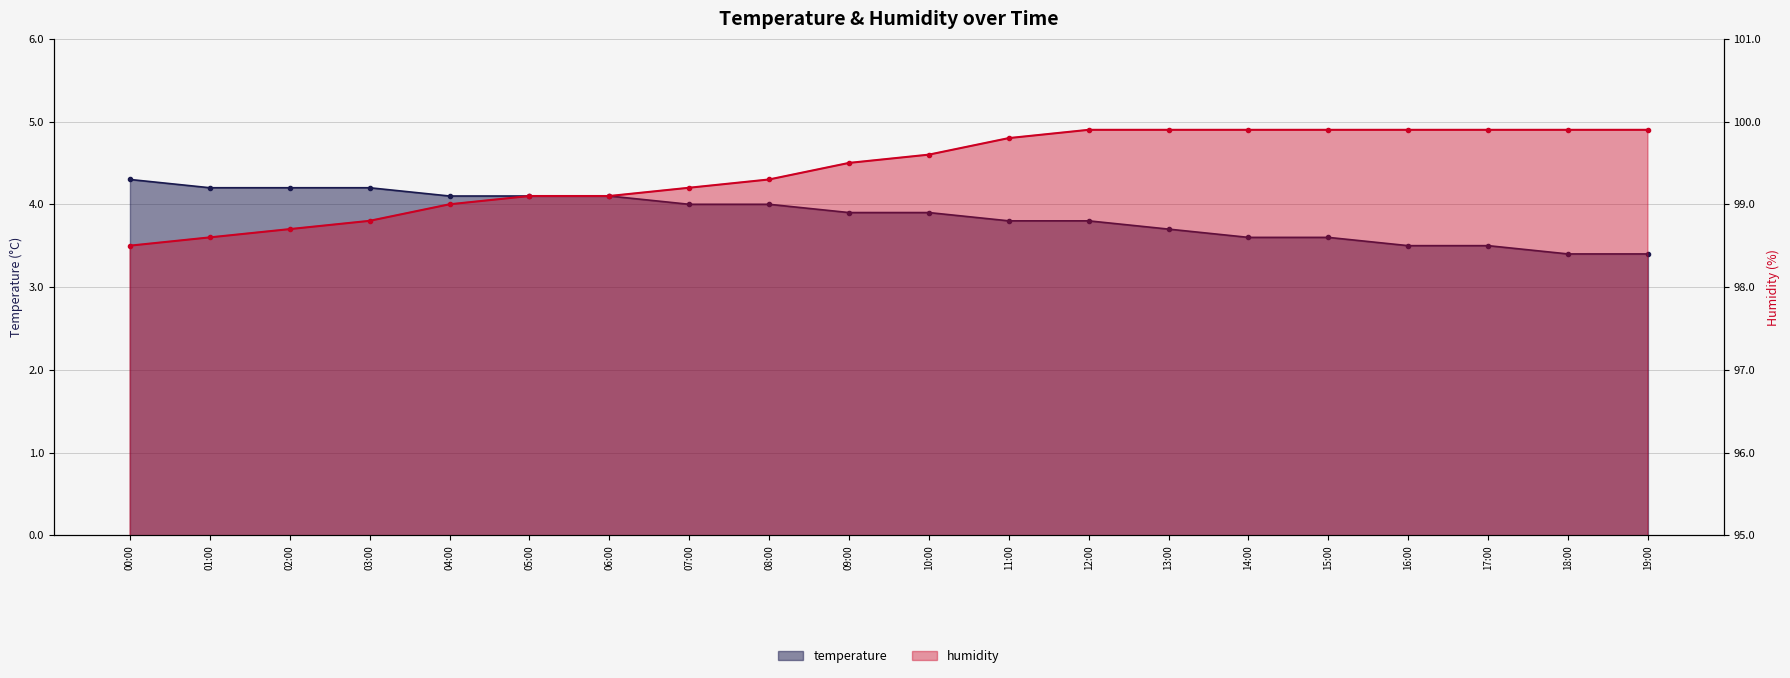

Is the value of humidity at 03:00 greater than the value of temperature at 00:00?

Yes